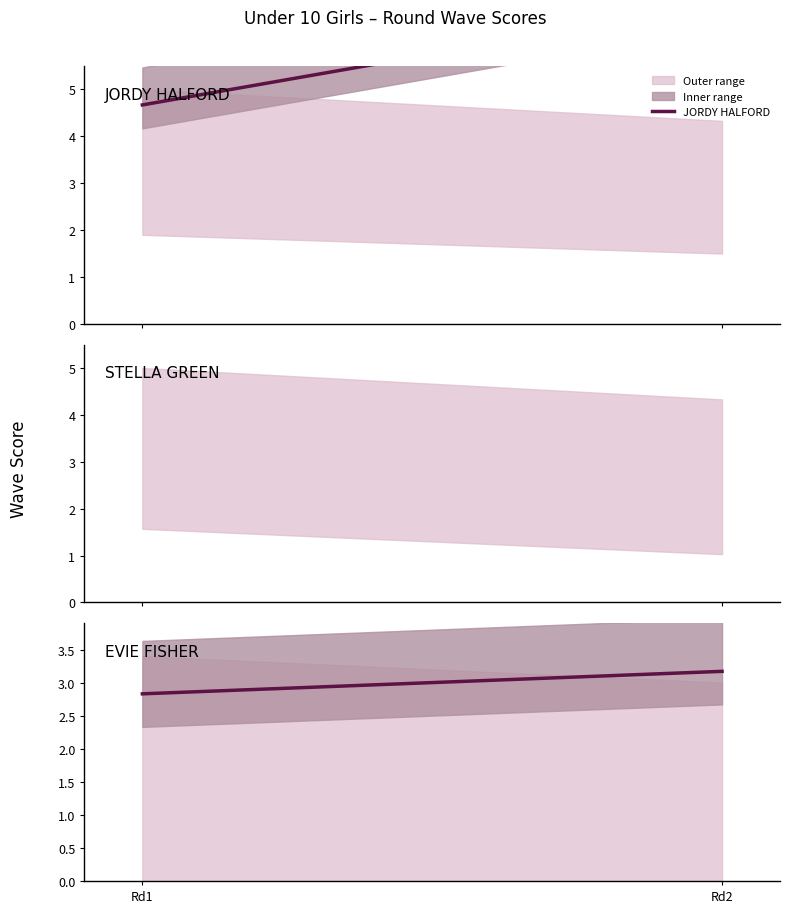

List the series in order of their peak value, lowest first.

EVIE FISHER, STELLA GREEN, JORDY HALFORD